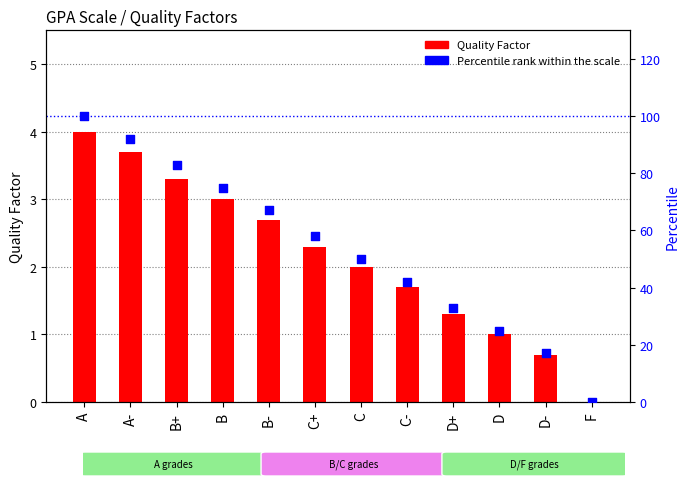

Which series reaches the minimum Y coordinate?

Quality Factor